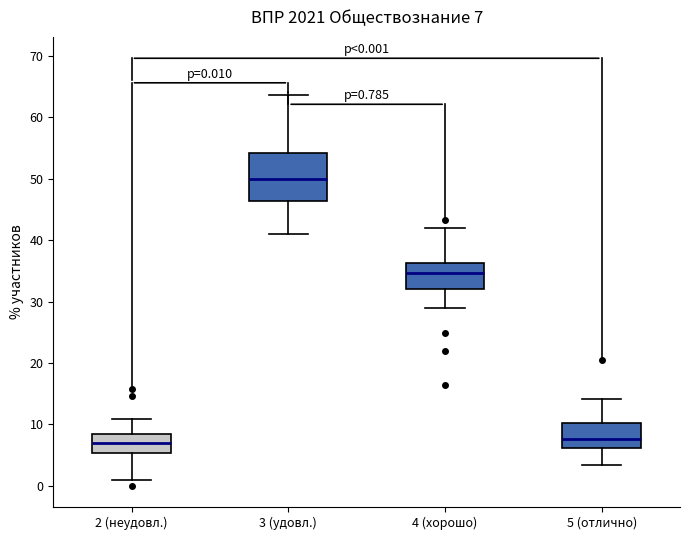

Comparing the boxes themselves (not the whiskers), which one is the tallest?

3 (удовл.)